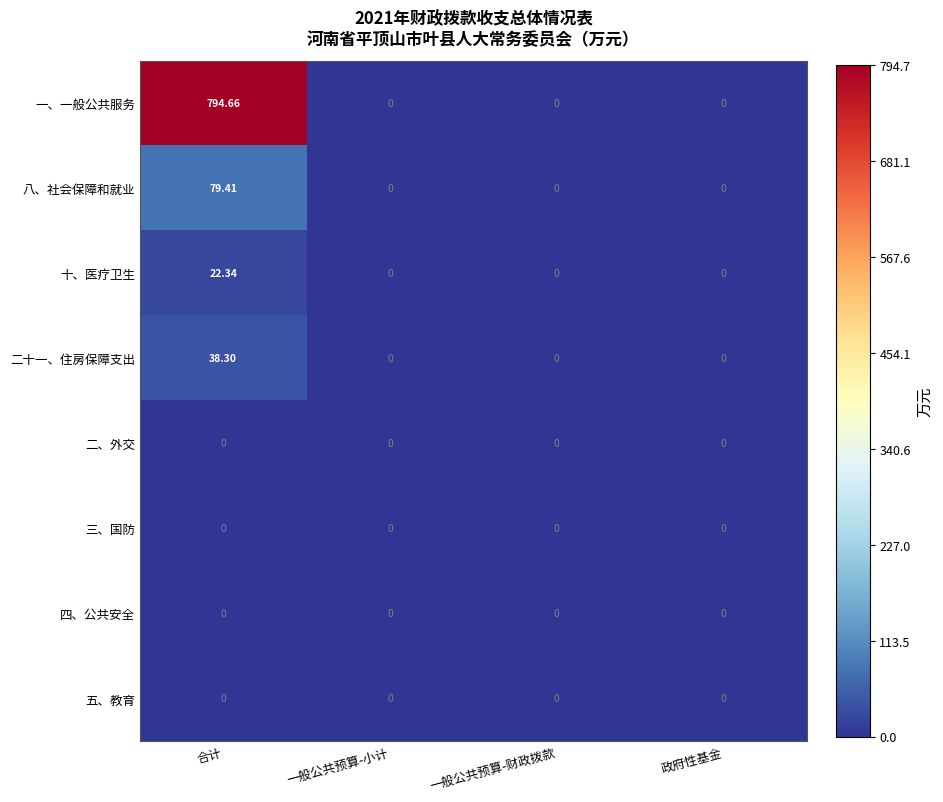

At which category does the chart reach its peak across all series?

合计